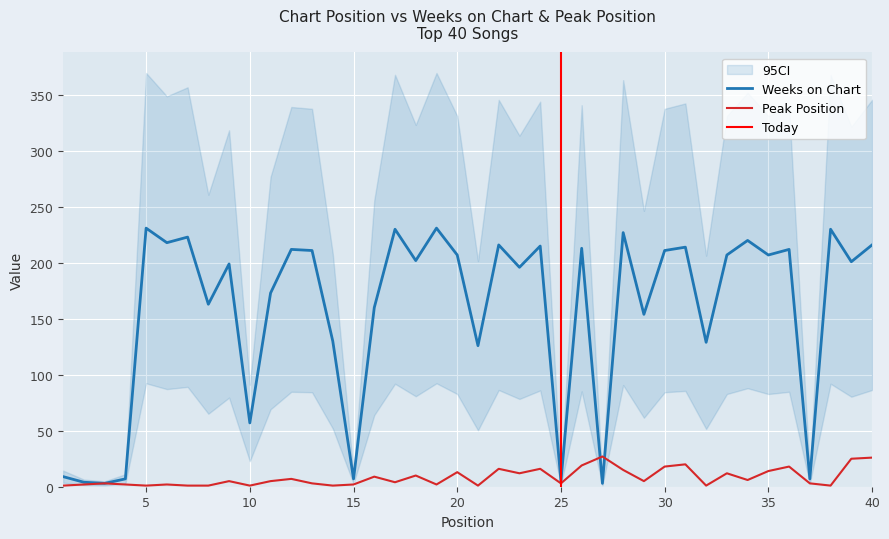

At which category does the chart reach its peak across all series?

5